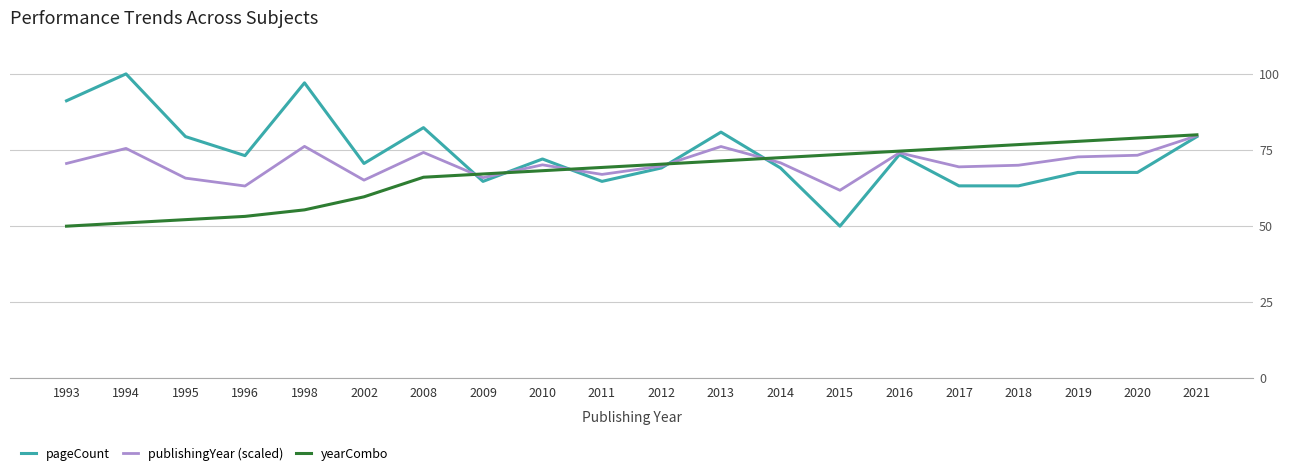

Which series has the largest range (max minus min)?

pageCount